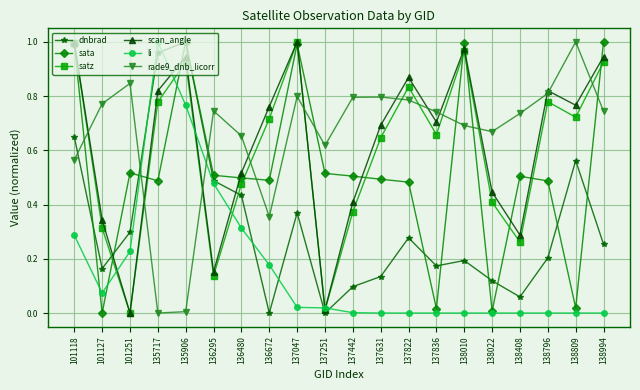

At which category does scan_angle reach its first local peak?

135906